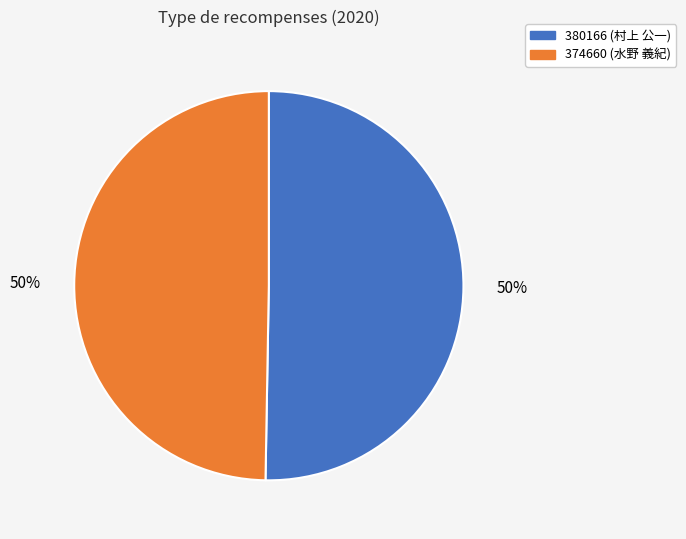

How many slices are in this pie chart?

2